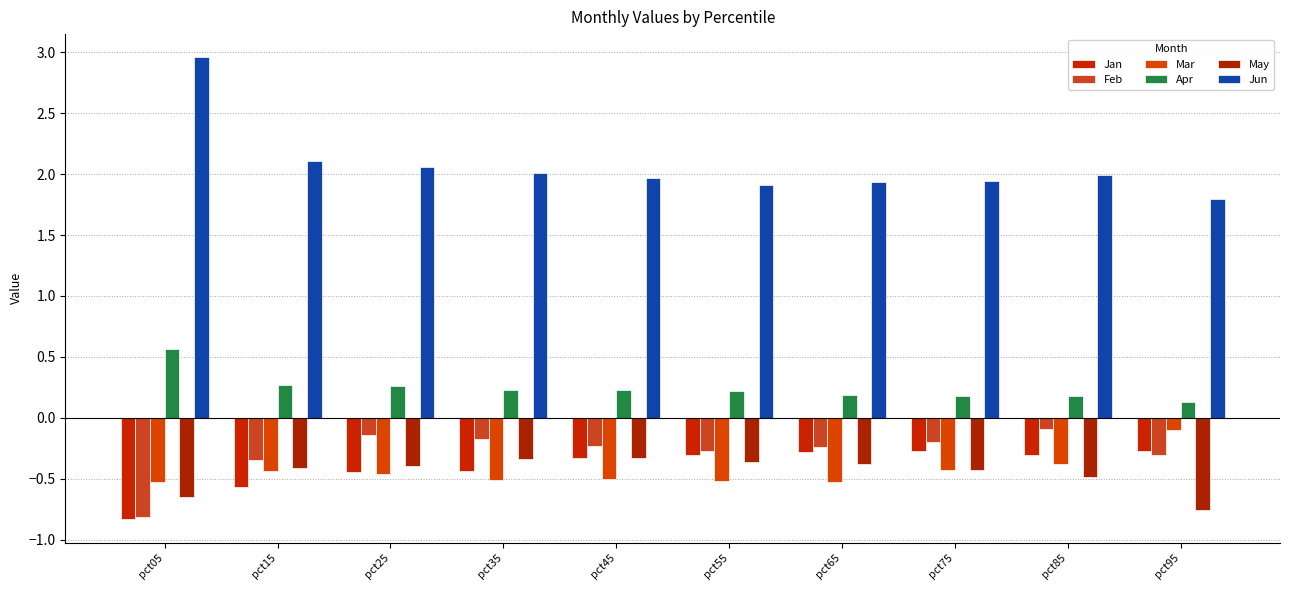

Is the value of Jan at pct25 greater than the value of Apr at pct95?

No